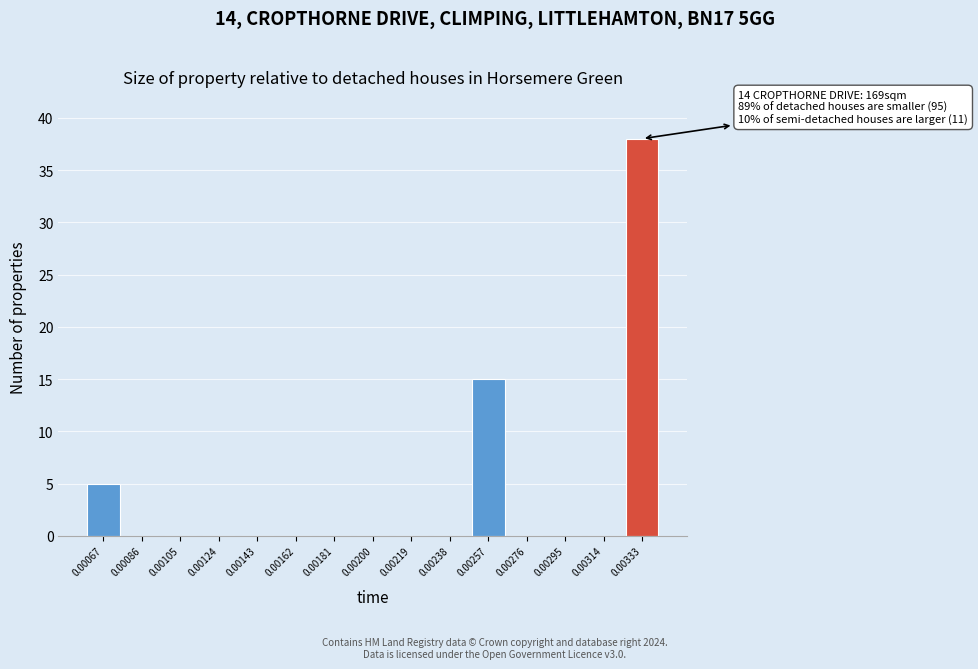

Reading left to right, list all the values displayed in this chart.

0.00067=5	0.00086=0	0.00105=0	0.00124=0	0.00143=0	0.00162=0	0.00181=0	0.00200=0	0.00219=0	0.00238=0	0.00257=15	0.00276=0	0.00295=0	0.00314=0	0.00333=38